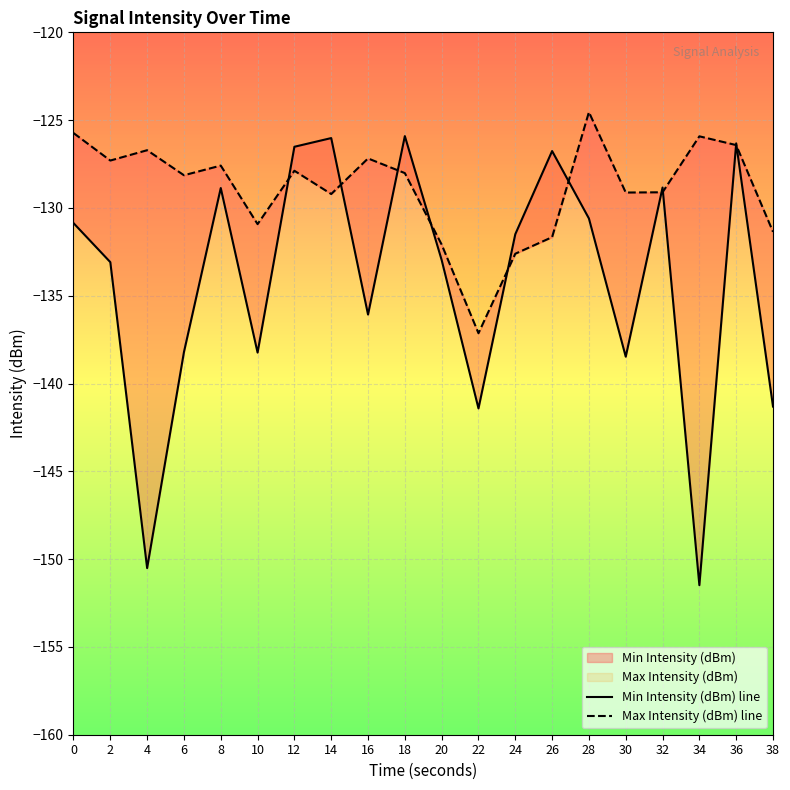

What is the sum of all Max Intensity (dBm) line values?

-2578.7